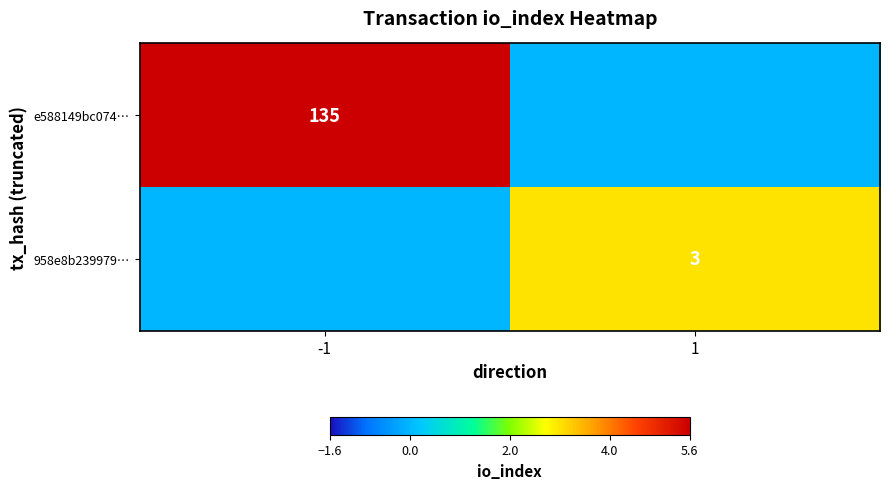

The 958e8b239979… series shows 3 at 1. True or false?

True